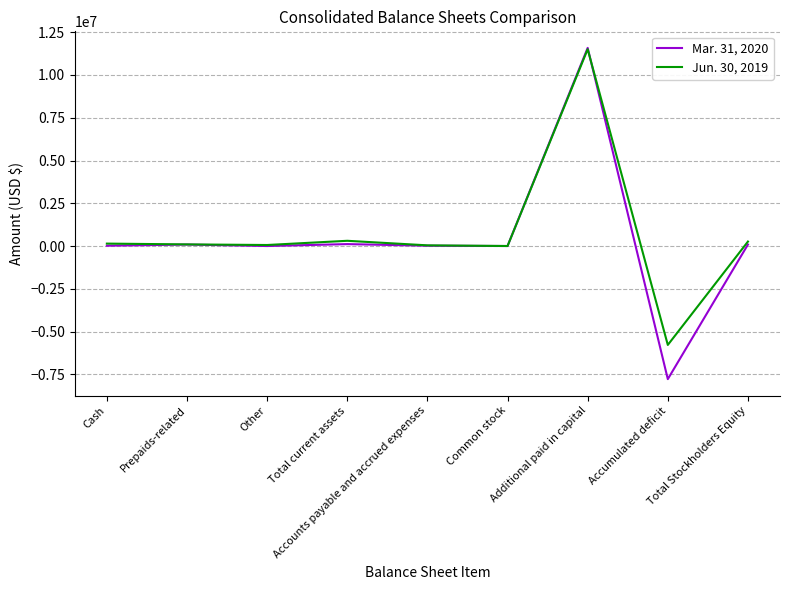

What is the sum of the Mar. 31, 2020 values at Cash and Total current assets?

139128